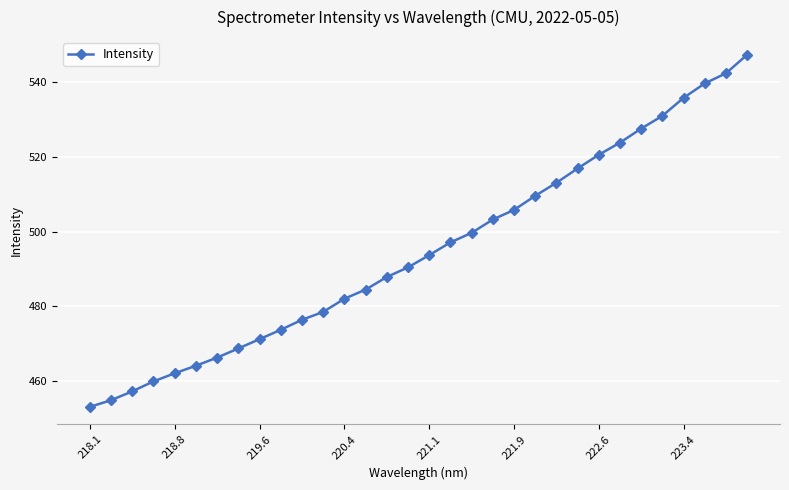

What is the minimum value shown in the chart?

453.2